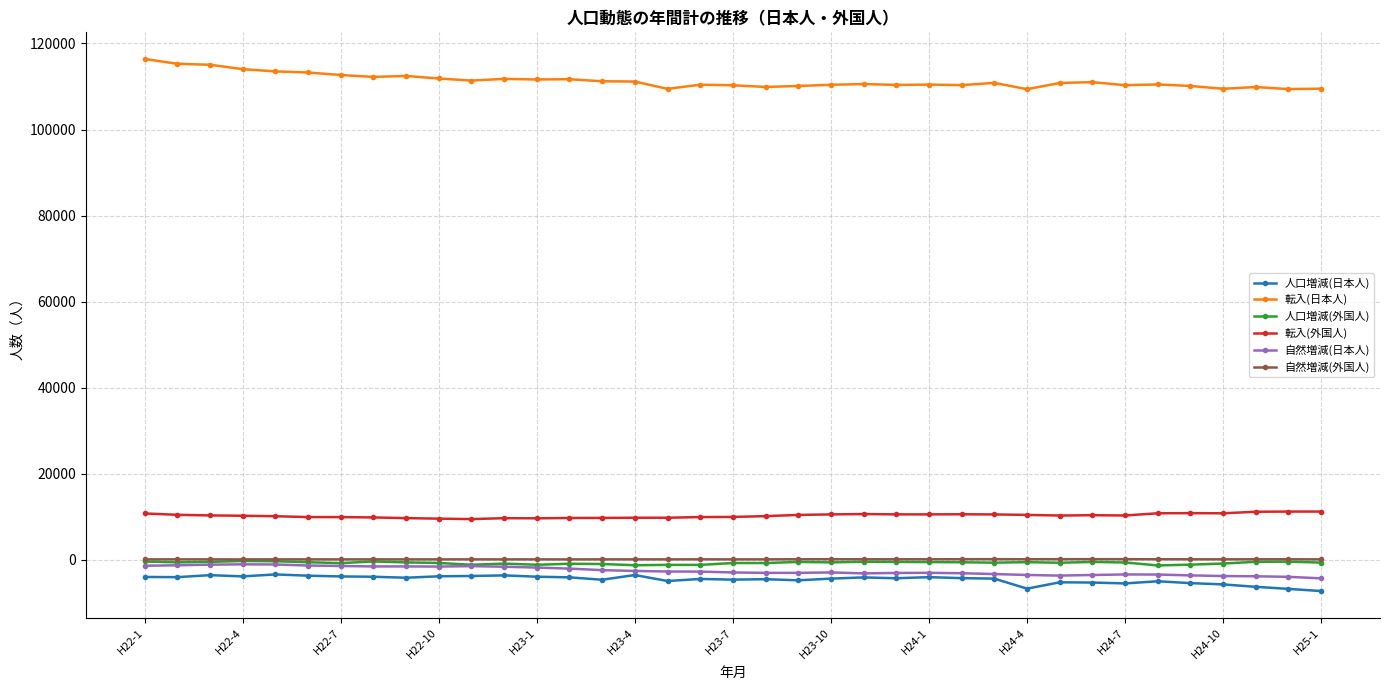

In 人口増減(外国人), how many points are higher than both neighbors (excluding endpoints)?

11